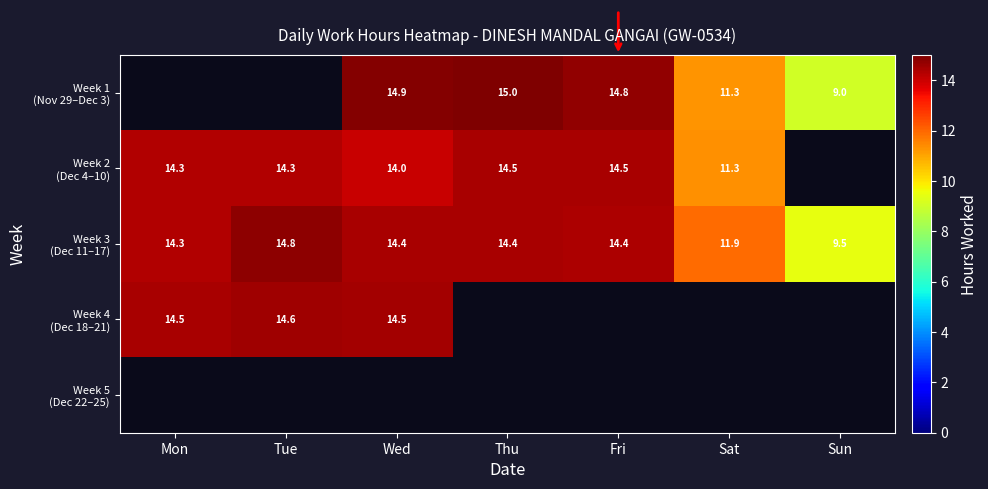

Which category has the lowest value in the Week 5 (Dec 22–25) series?

Mon